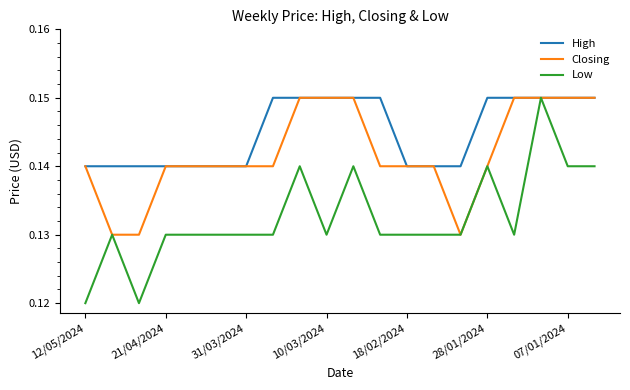

Which series has the largest total across all categories?

High